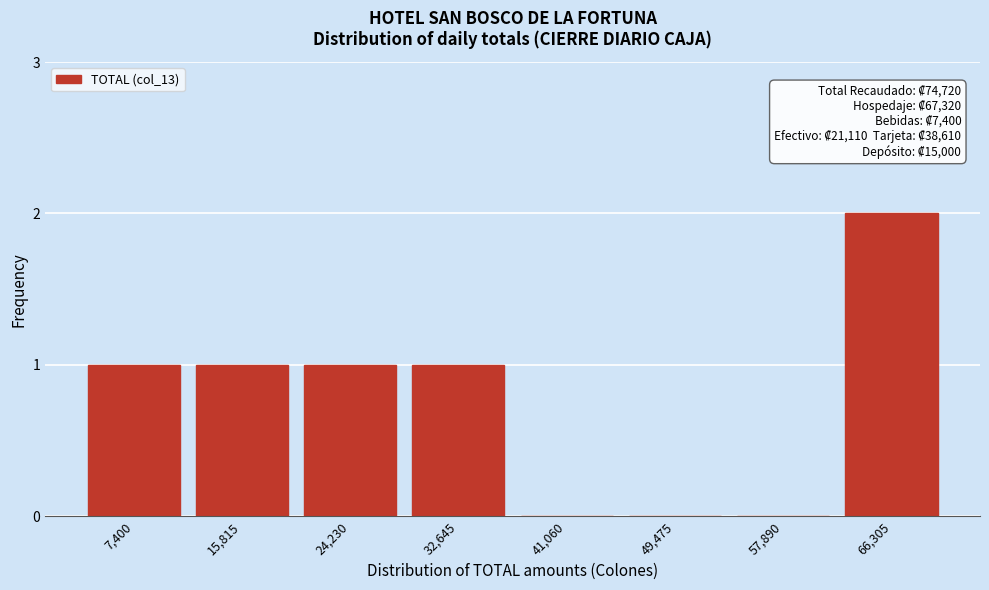

Reading left to right, list all the values displayed in this chart.

7,400=1	15,815=1	24,230=1	32,645=1	41,060=0	49,475=0	57,890=0	66,305=2